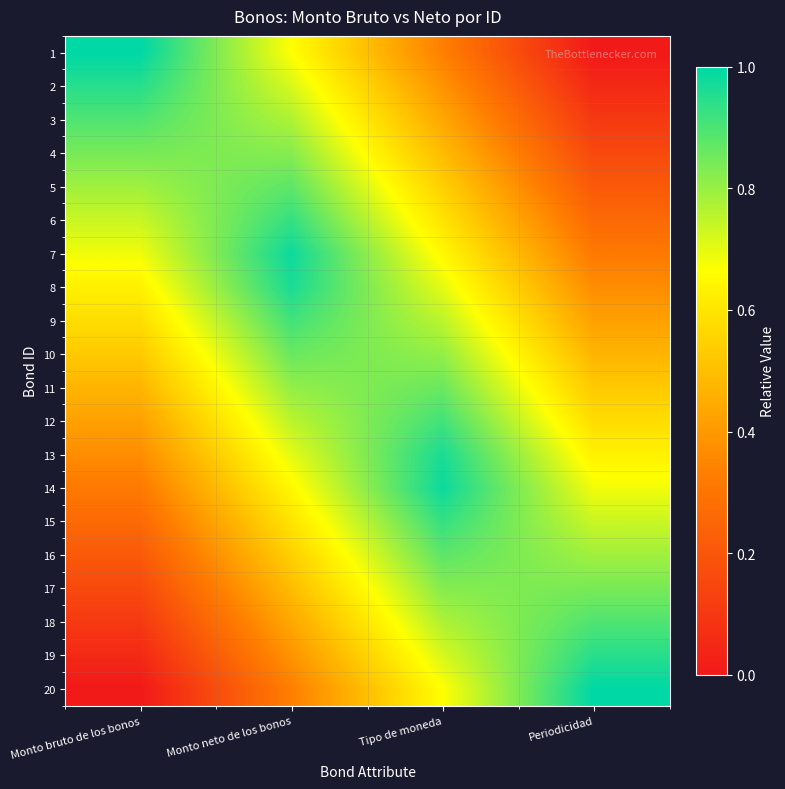

Reading left to right, list all the values displayed in this chart.

1: Monto bruto de los bonos=1.0	Monto neto de los bonos=0.7	Tipo de moneda=0.3	Periodicidad=0.0
2: Monto bruto de los bonos=0.9	Monto neto de los bonos=0.7	Tipo de moneda=0.4	Periodicidad=0.1
3: Monto bruto de los bonos=0.9	Monto neto de los bonos=0.8	Tipo de moneda=0.4	Periodicidad=0.1
4: Monto bruto de los bonos=0.8	Monto neto de los bonos=0.8	Tipo de moneda=0.5	Periodicidad=0.2
5: Monto bruto de los bonos=0.8	Monto neto de los bonos=0.9	Tipo de moneda=0.5	Periodicidad=0.2
6: Monto bruto de los bonos=0.7	Monto neto de los bonos=0.9	Tipo de moneda=0.6	Periodicidad=0.3
7: Monto bruto de los bonos=0.7	Monto neto de los bonos=1.0	Tipo de moneda=0.6	Periodicidad=0.3
8: Monto bruto de los bonos=0.6	Monto neto de los bonos=1.0	Tipo de moneda=0.7	Periodicidad=0.4
9: Monto bruto de los bonos=0.6	Monto neto de los bonos=0.9	Tipo de moneda=0.8	Periodicidad=0.4
10: Monto bruto de los bonos=0.5	Monto neto de los bonos=0.9	Tipo de moneda=0.8	Periodicidad=0.5
11: Monto bruto de los bonos=0.5	Monto neto de los bonos=0.8	Tipo de moneda=0.9	Periodicidad=0.5
12: Monto bruto de los bonos=0.4	Monto neto de los bonos=0.8	Tipo de moneda=0.9	Periodicidad=0.6
13: Monto bruto de los bonos=0.4	Monto neto de los bonos=0.7	Tipo de moneda=1.0	Periodicidad=0.6
14: Monto bruto de los bonos=0.3	Monto neto de los bonos=0.6	Tipo de moneda=1.0	Periodicidad=0.7
15: Monto bruto de los bonos=0.3	Monto neto de los bonos=0.6	Tipo de moneda=0.9	Periodicidad=0.7
16: Monto bruto de los bonos=0.2	Monto neto de los bonos=0.5	Tipo de moneda=0.9	Periodicidad=0.8
17: Monto bruto de los bonos=0.2	Monto neto de los bonos=0.5	Tipo de moneda=0.8	Periodicidad=0.8
18: Monto bruto de los bonos=0.1	Monto neto de los bonos=0.4	Tipo de moneda=0.8	Periodicidad=0.9
19: Monto bruto de los bonos=0.1	Monto neto de los bonos=0.4	Tipo de moneda=0.7	Periodicidad=0.9
20: Monto bruto de los bonos=0.0	Monto neto de los bonos=0.3	Tipo de moneda=0.7	Periodicidad=1.0